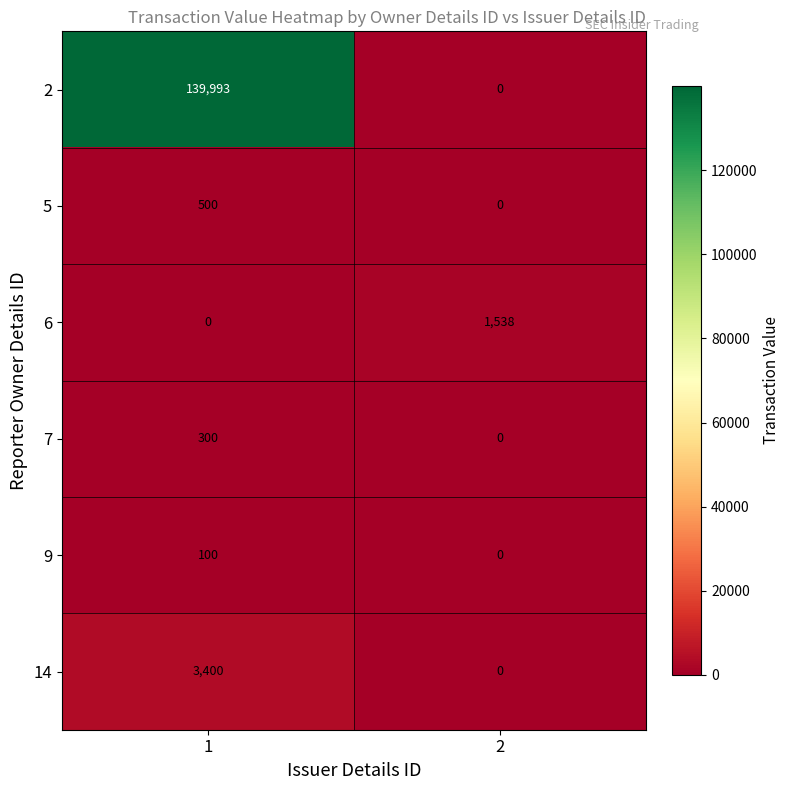

What is the difference between the highest and lowest values at 2?

1538